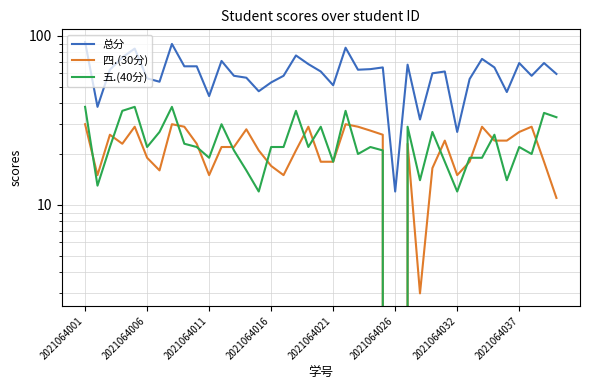

What are all the series names shown in the legend?

总分, 四.(30分), 五.(40分)